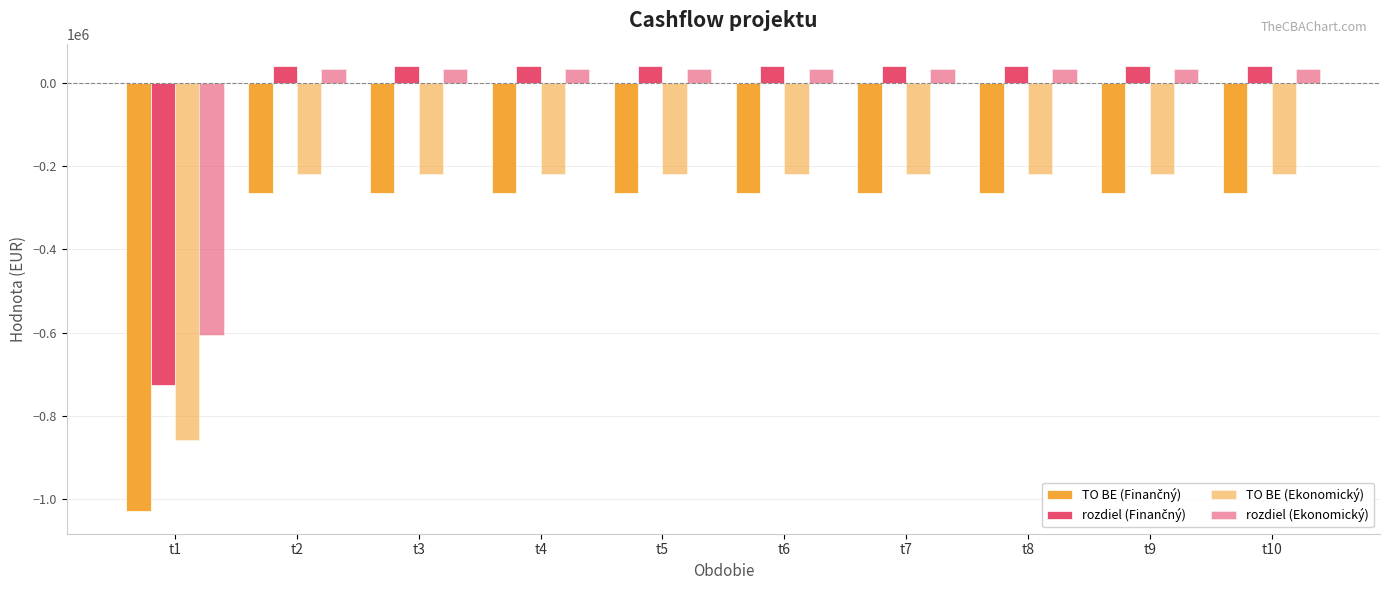

List the series in order of their peak value, lowest first.

TO BE (Finančný), TO BE (Ekonomický), rozdiel (Ekonomický), rozdiel (Finančný)